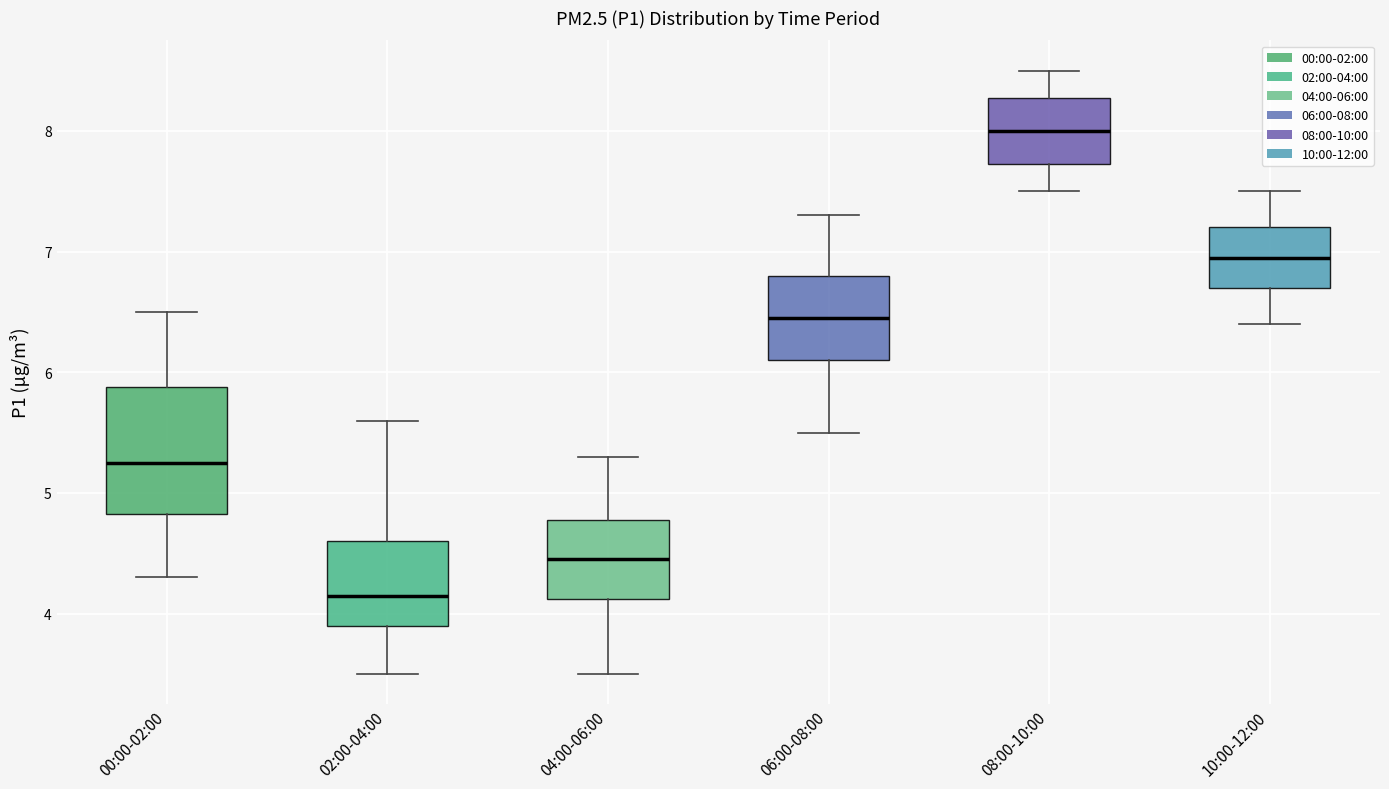

Reading left to right, transcribe this box plot: for each box, give where its median line is, the range the box spans, and where its two whiskers end, as read against the y-axis. The values are not printed on the chart, so give them approximately, as read against the axis.

00:00-02:00: median 5.3, box 4.8 to 5.9, whiskers 4.3 to 6.5
02:00-04:00: median 4.2, box 3.9 to 4.6, whiskers 3.5 to 5.6
04:00-06:00: median 4.5, box 4.1 to 4.8, whiskers 3.5 to 5.3
06:00-08:00: median 6.5, box 6.1 to 6.8, whiskers 5.5 to 7.3
08:00-10:00: median 8.0, box 7.7 to 8.3, whiskers 7.5 to 8.5
10:00-12:00: median 7.0, box 6.7 to 7.2, whiskers 6.4 to 7.5